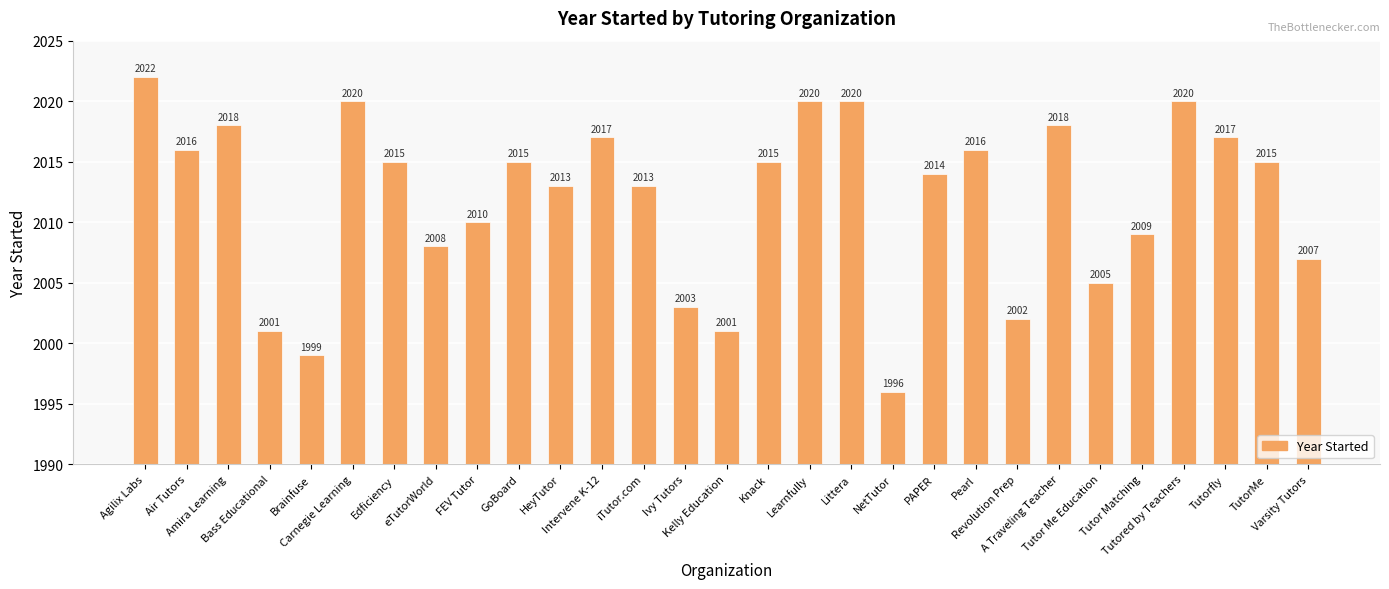

Where does the data first go above 2015?

Agilix Labs